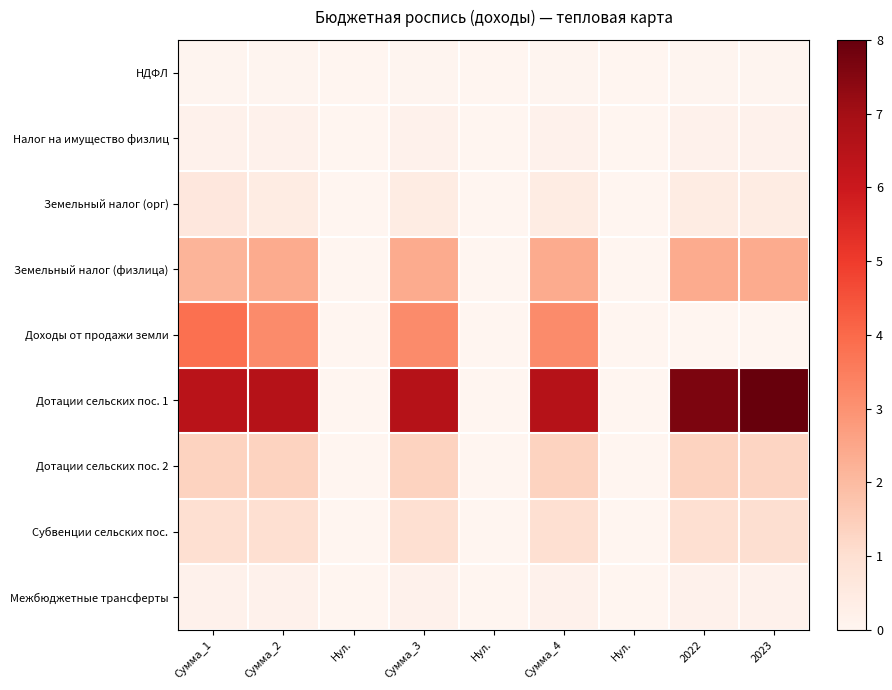

Which has a higher value, Нул. or Сумма_4?

Сумма_4